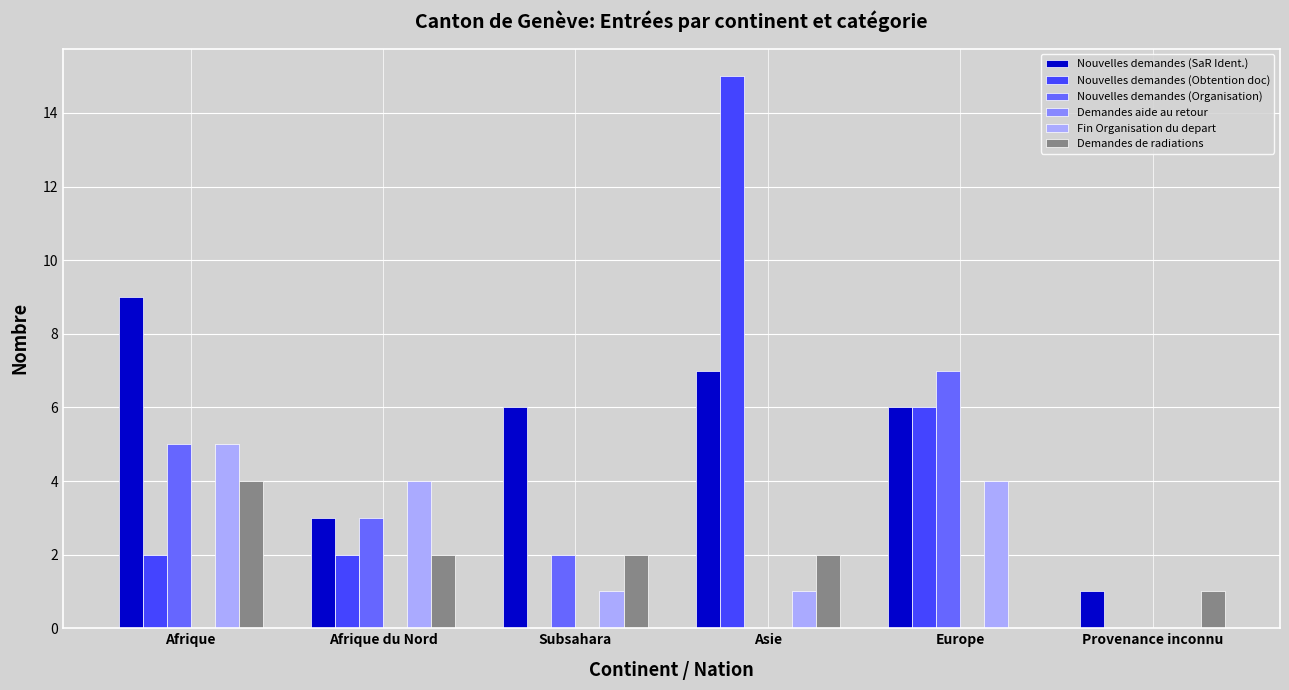

What is the maximum value for Fin Organisation du depart?

5